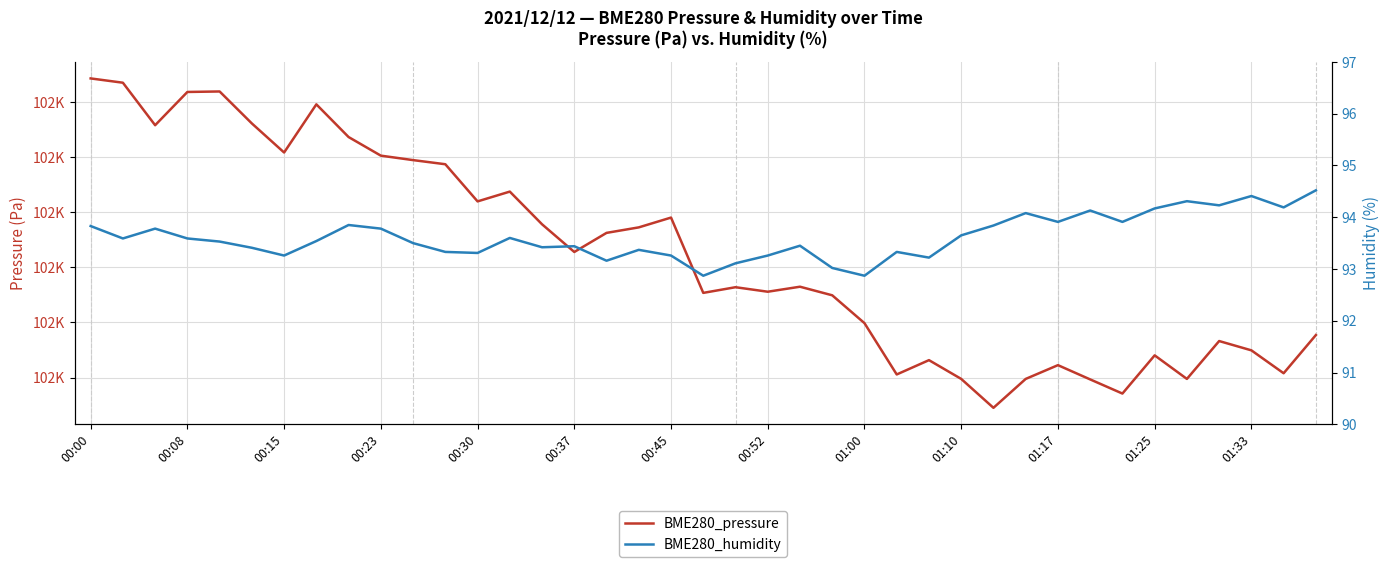

What are all the series names shown in the legend?

BME280_pressure, BME280_humidity